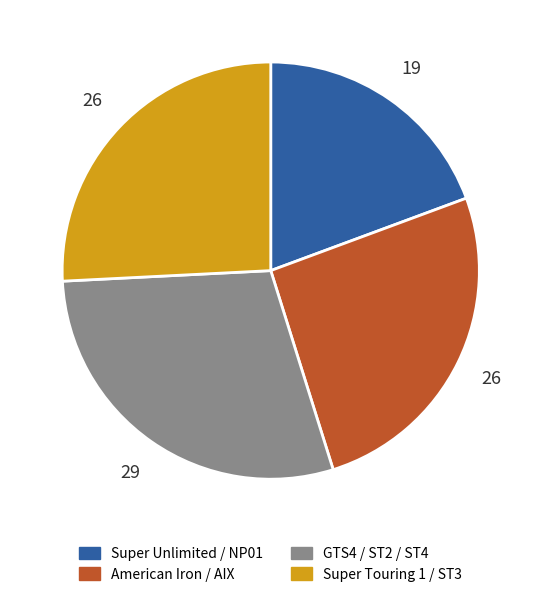

The Super Touring 1 / ST3 slice represents 26% of the pie. True or false?

True